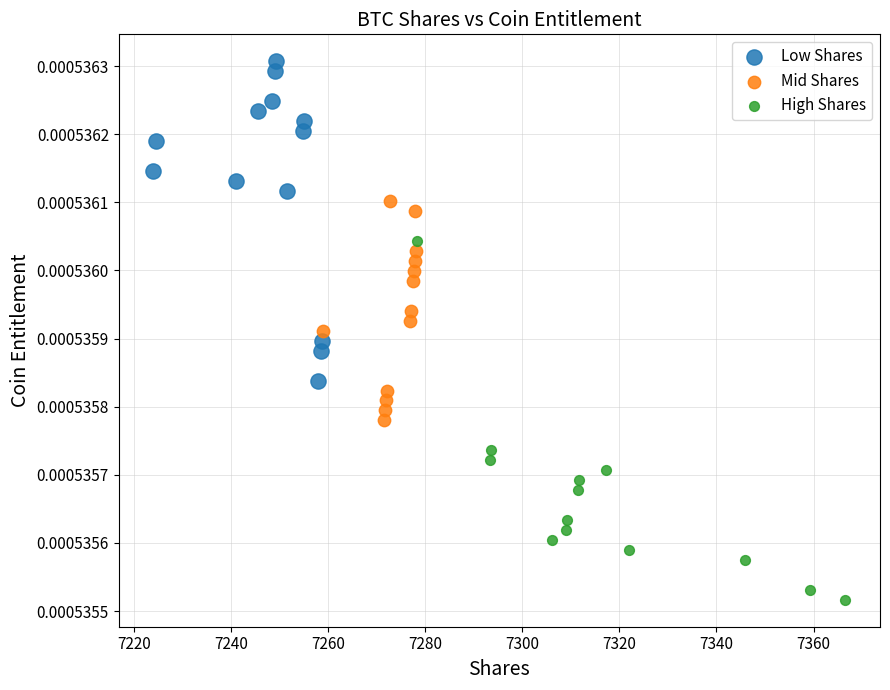

Which series contains the highest Y value?

Low Shares